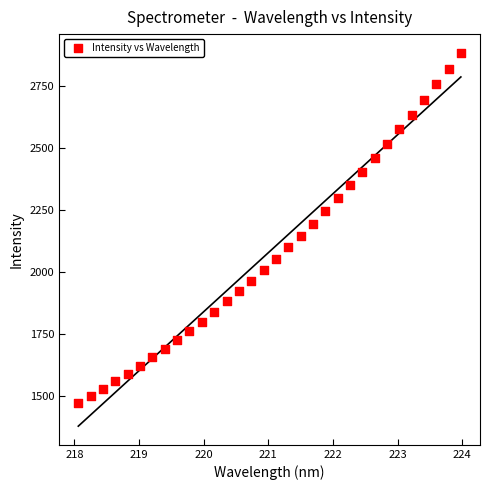

What is the range of X values (max minus min)?

5.9